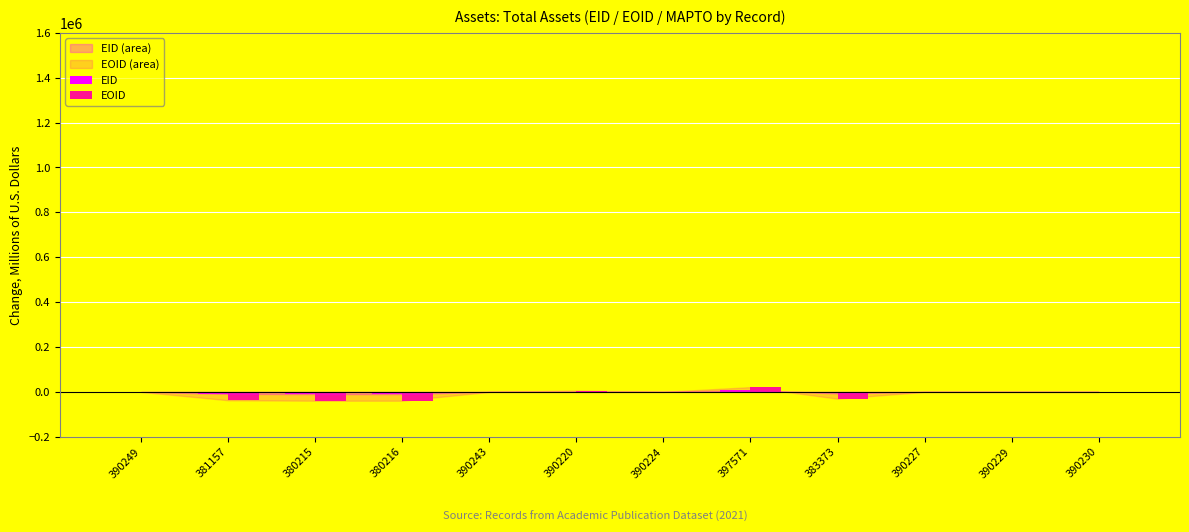

What is the sum of all EOID values?

-119957